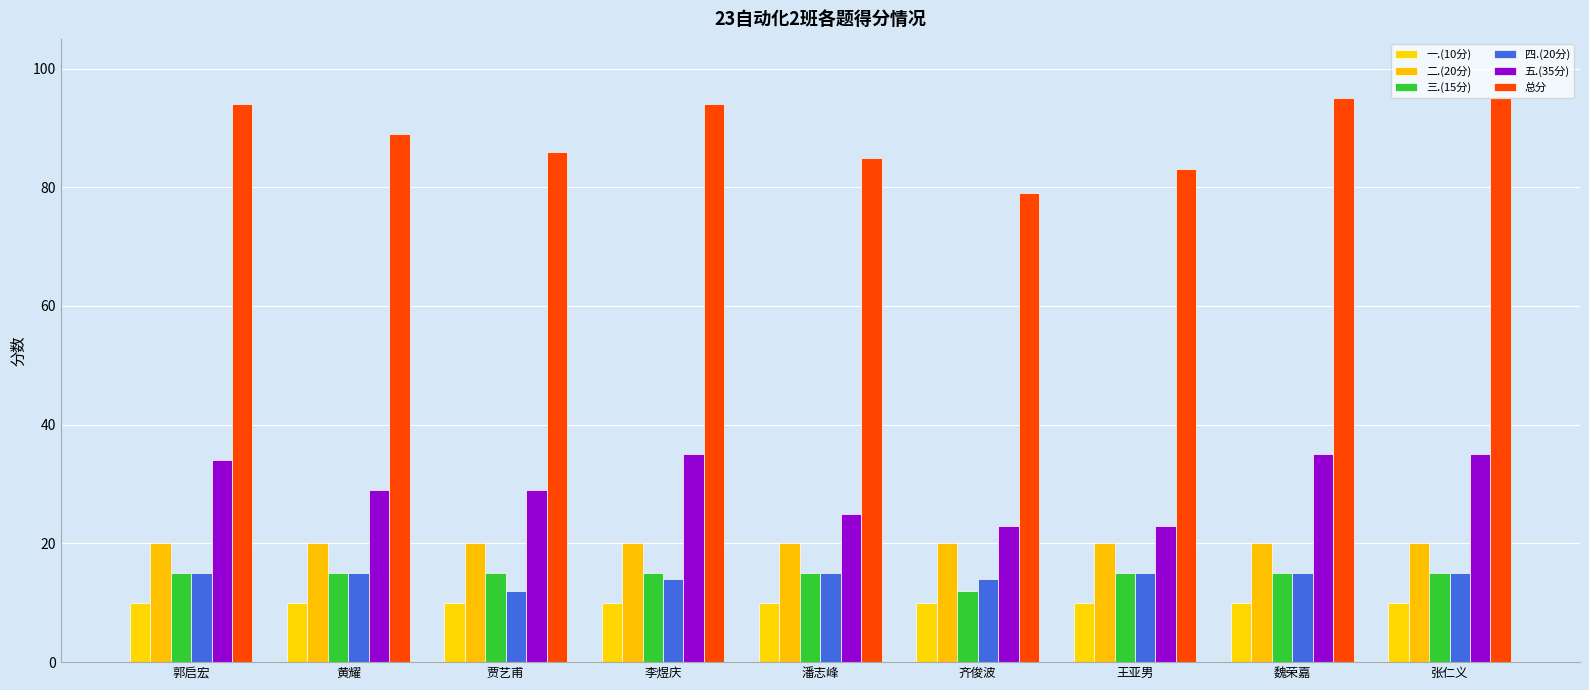

What is the difference between the highest and lowest values at 贾艺甫?

76